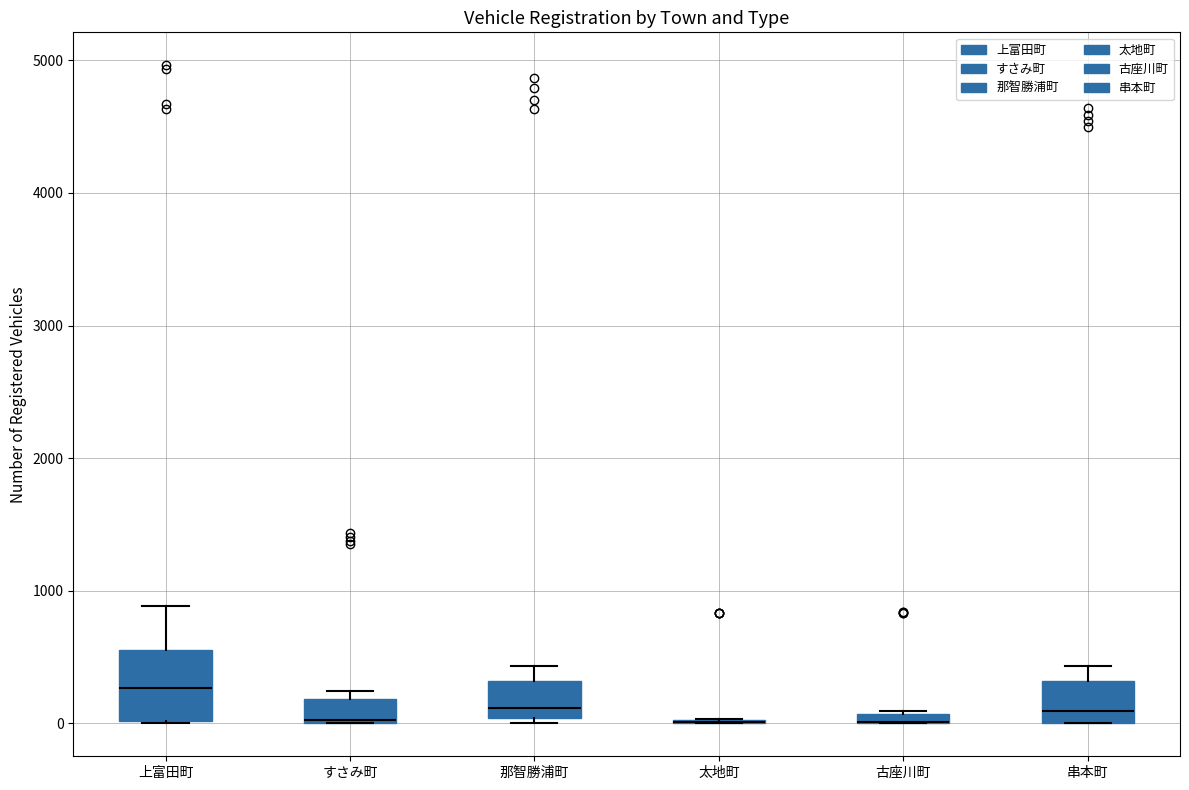

Where is the lower edge of the box for 串本町 on the y-axis? The values are not printed on the chart, so give them approximately, as read against the axis.

0